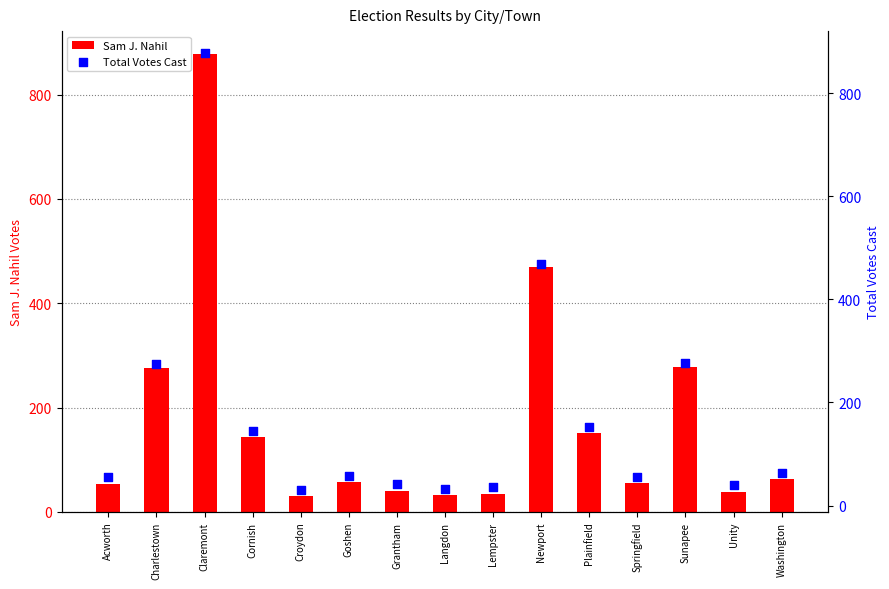

At how many categories does at least one series exceed 512?

1